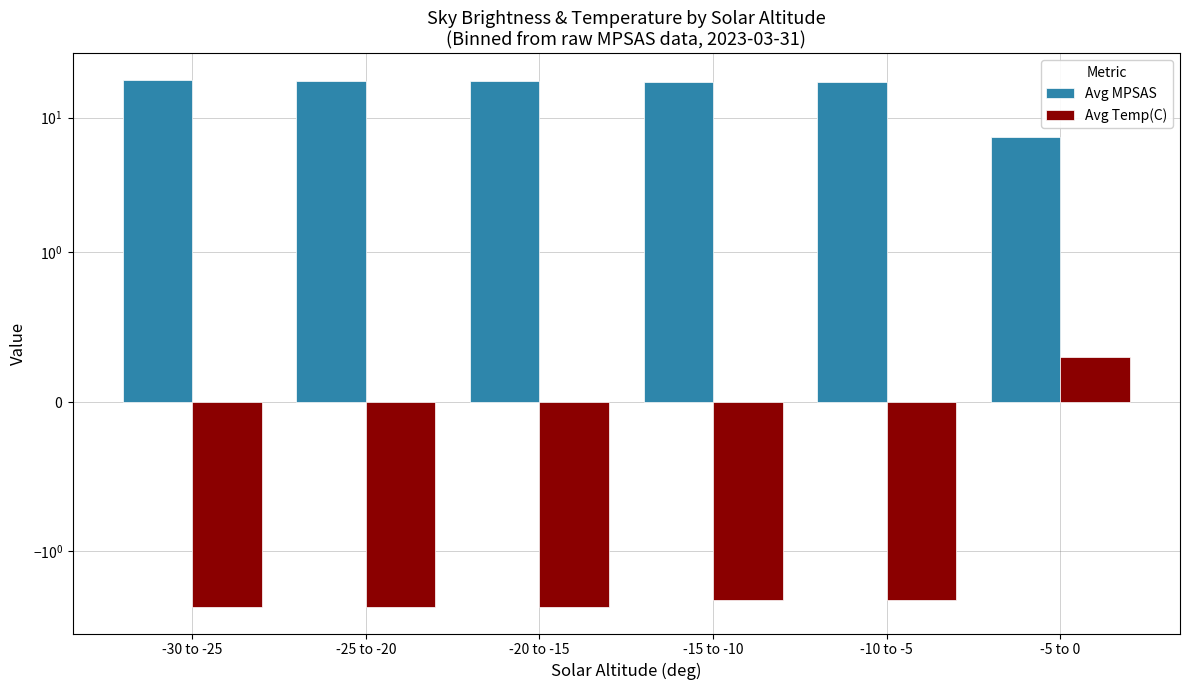

What is the average value of the Avg Temp(C) series?

-2.0